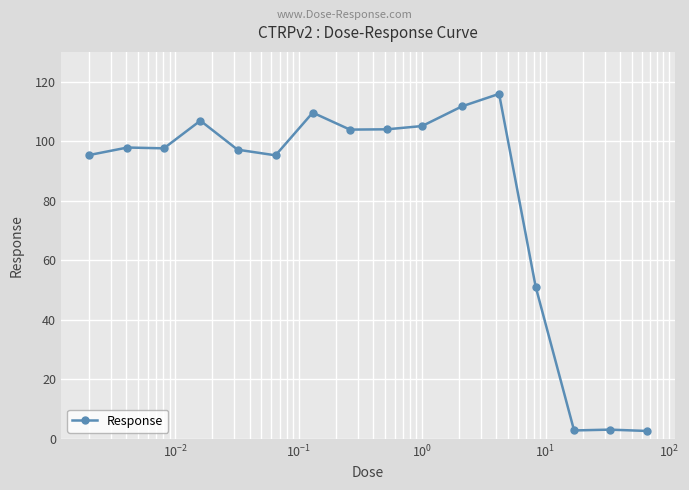

True or false: there are more than 2 points higher than both neighbors.

True